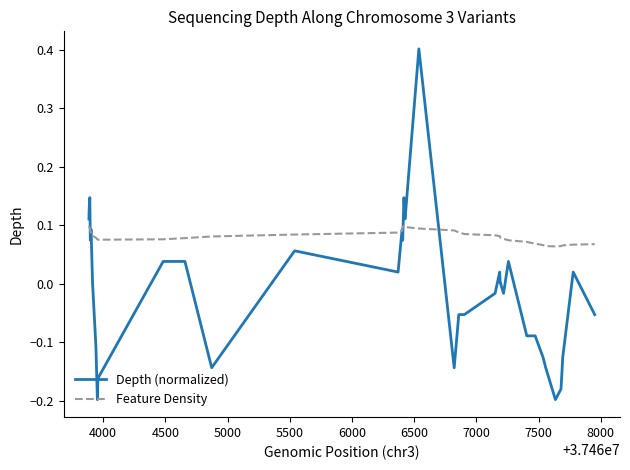

Which series has the largest total across all categories?

Feature Density